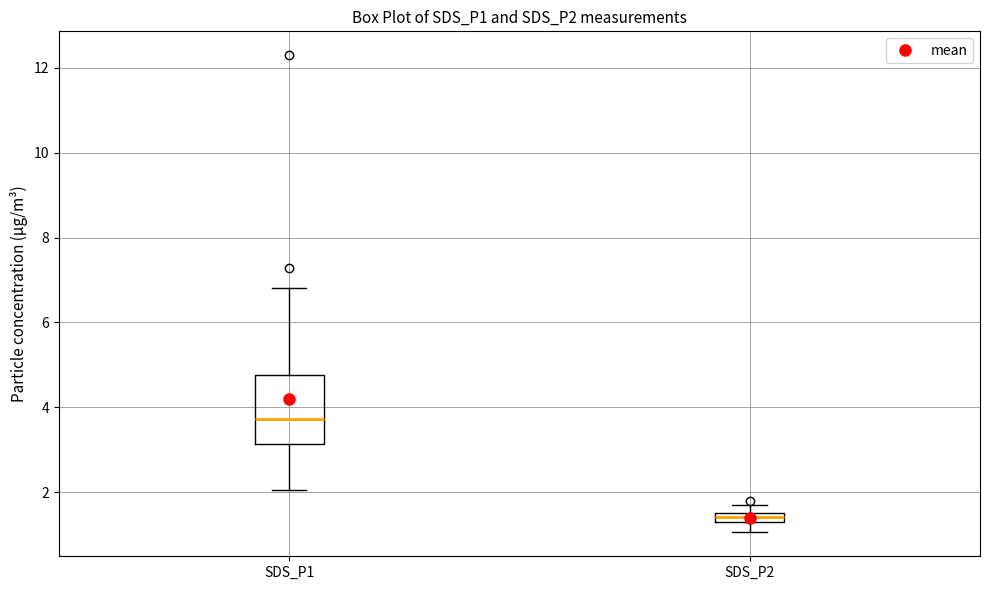

Where is the lower edge of the box for SDS_P2 on the y-axis? The values are not printed on the chart, so give them approximately, as read against the axis.

1.4